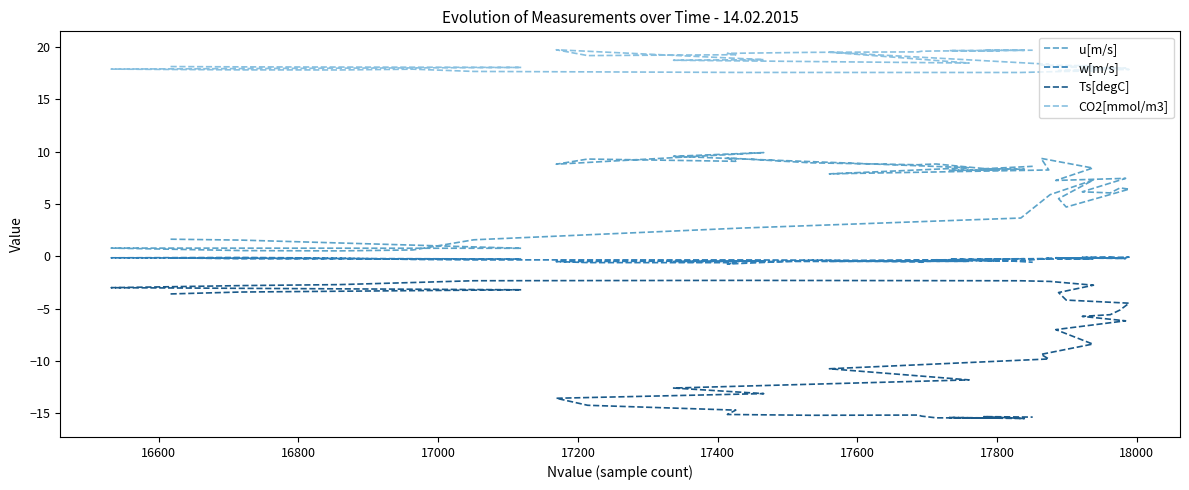

What is the label of the 6th point from the left?

17400